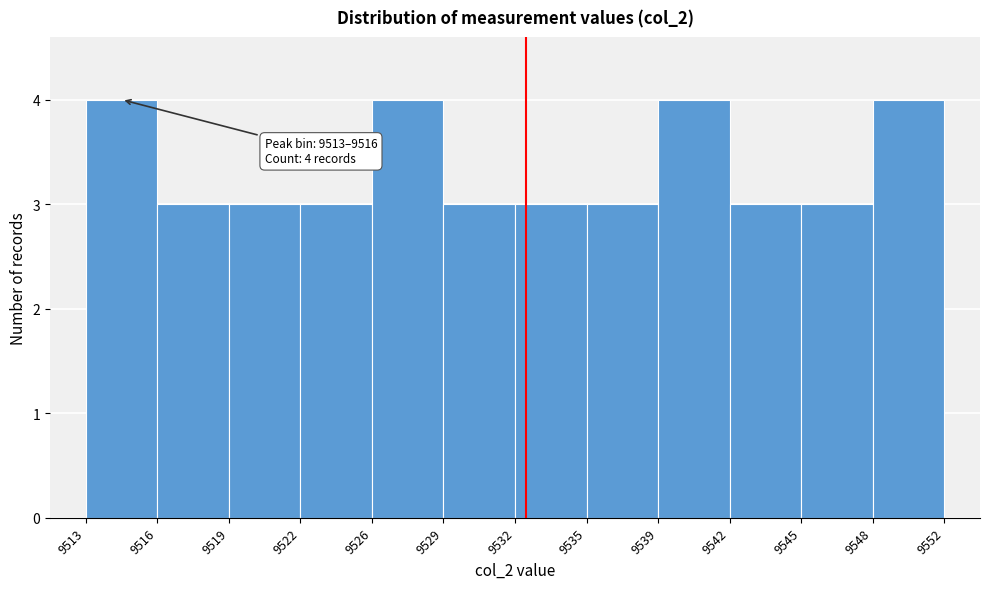

Reading left to right, transcribe all the data shown in this chart.

4	3	3	3	4	3	3	3	4	3	3	4